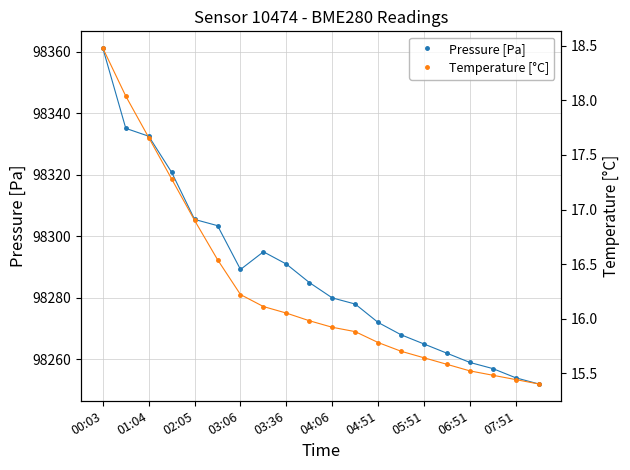

Which category has the highest value in the Pressure [Pa] series?

00:03